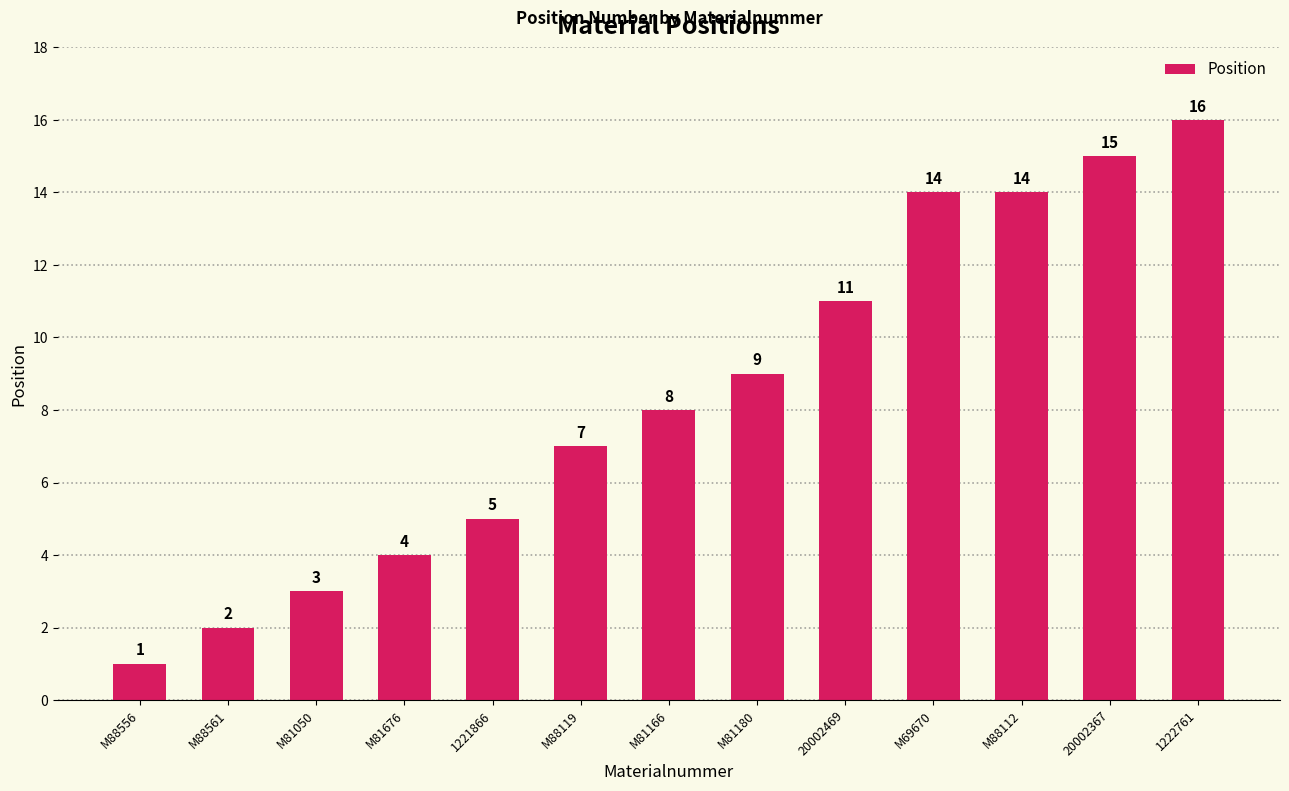

Does the chart contain stacked bars?

No